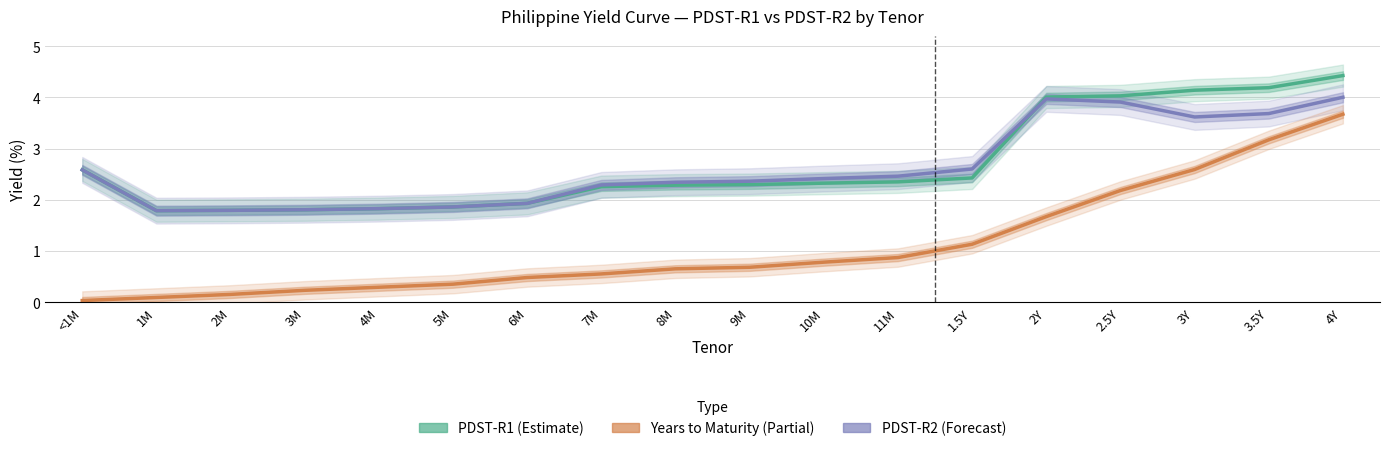

Which series changed the most between <1M and 5M?

PDST-R1